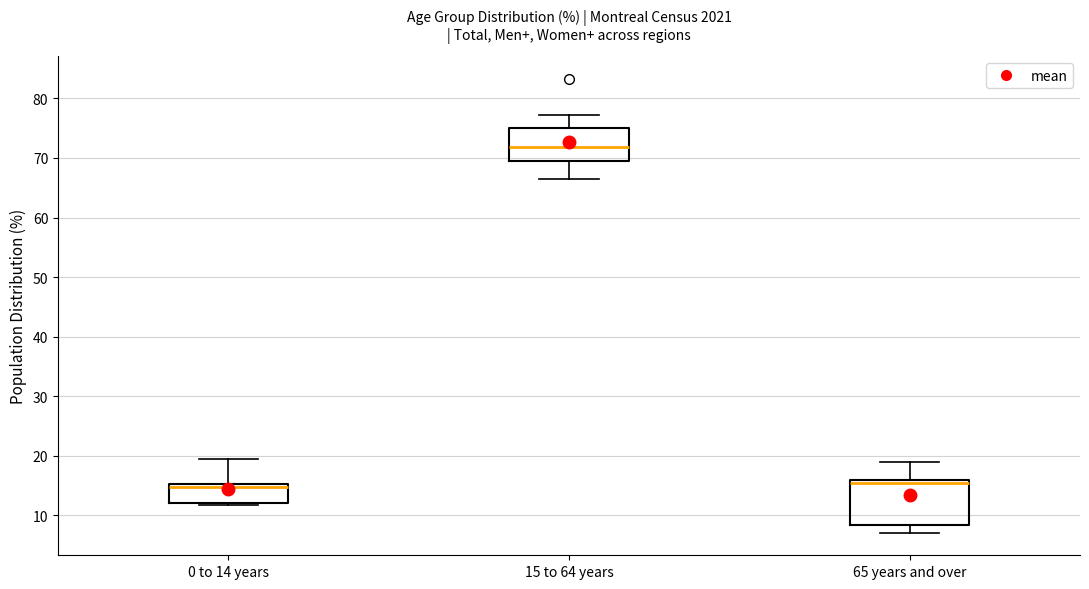

Comparing the boxes themselves (not the whiskers), which one is the tallest?

65 years and over